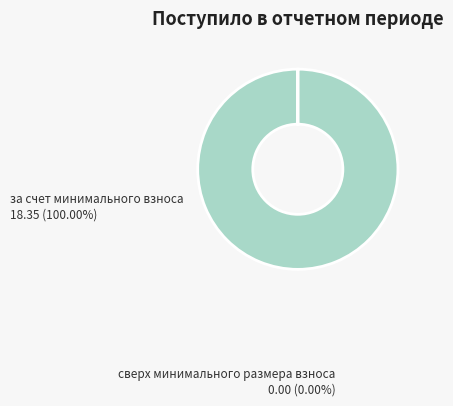

Which slice is the largest?

за счет минимального взноса